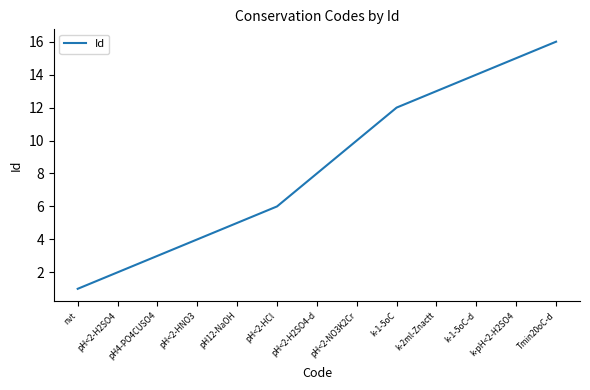

What is the ratio of the value at pH<2-HCl to the value at Tmin20oC-d?

0.4